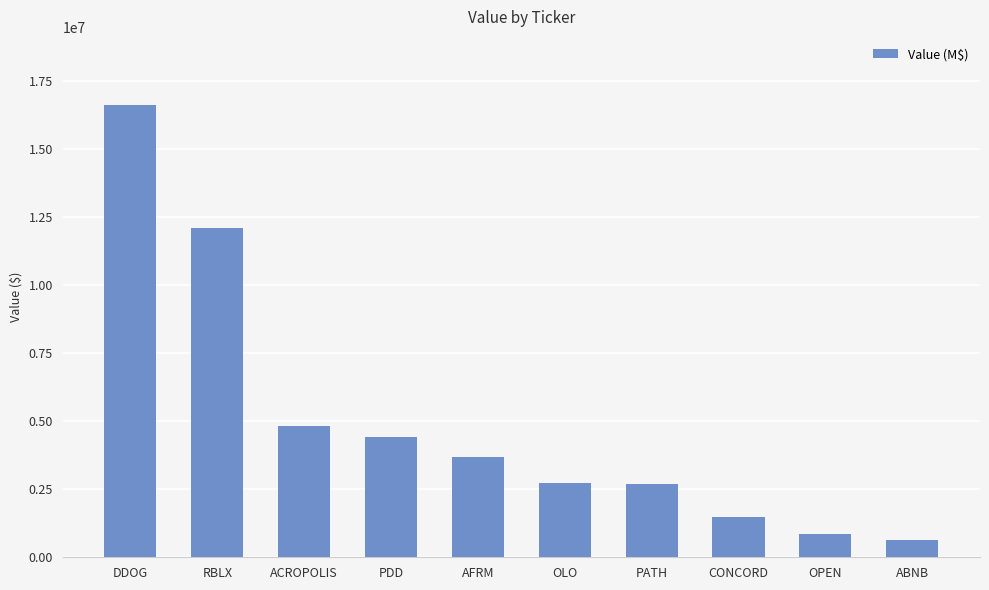

How many data points does each series have?

10